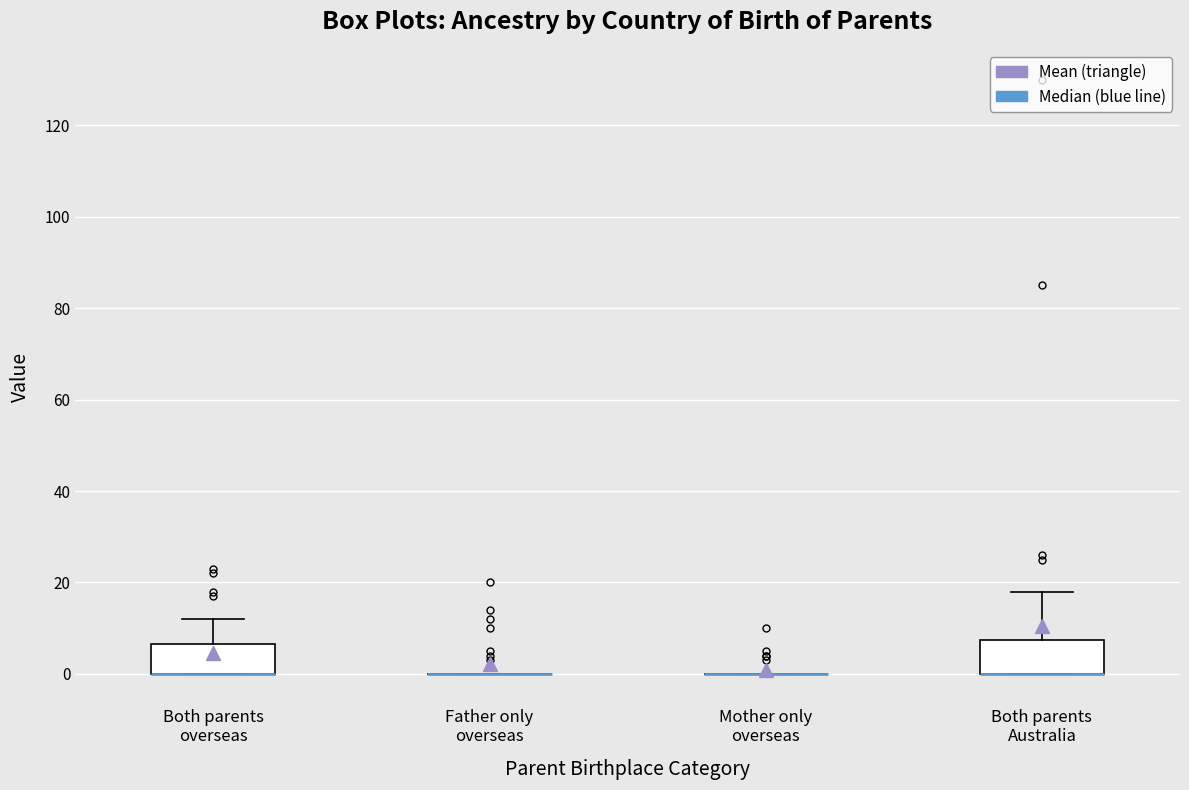

Reading left to right, read every box against the y-axis: the position of its median line, the range the box covers, and the ends of its whiskers. The values are not printed on the chart, so give them approximately, as read against the axis.

Both parents overseas: median 0 (drawn on the box's lower edge), box 0 to 6, whiskers 0 to 12
Father only overseas: box collapsed to a line at 0, whiskers 0 to 0
Mother only overseas: box collapsed to a line at 0, whiskers 0 to 0
Both parents Australia: median 0 (drawn on the box's lower edge), box 0 to 8, whiskers 0 to 18